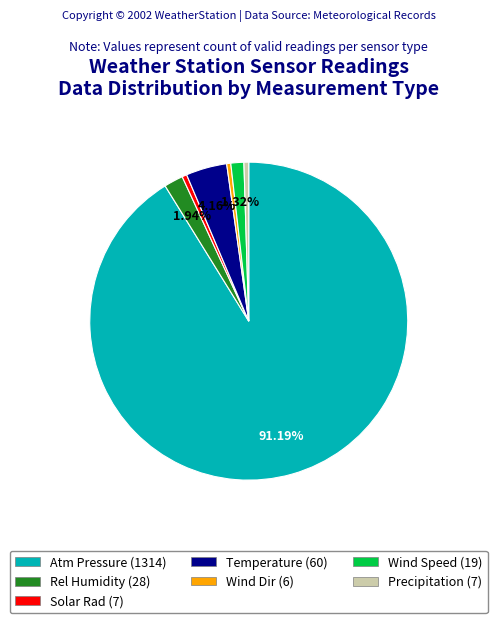

Is there any slice that represents more than half of the pie?

Yes